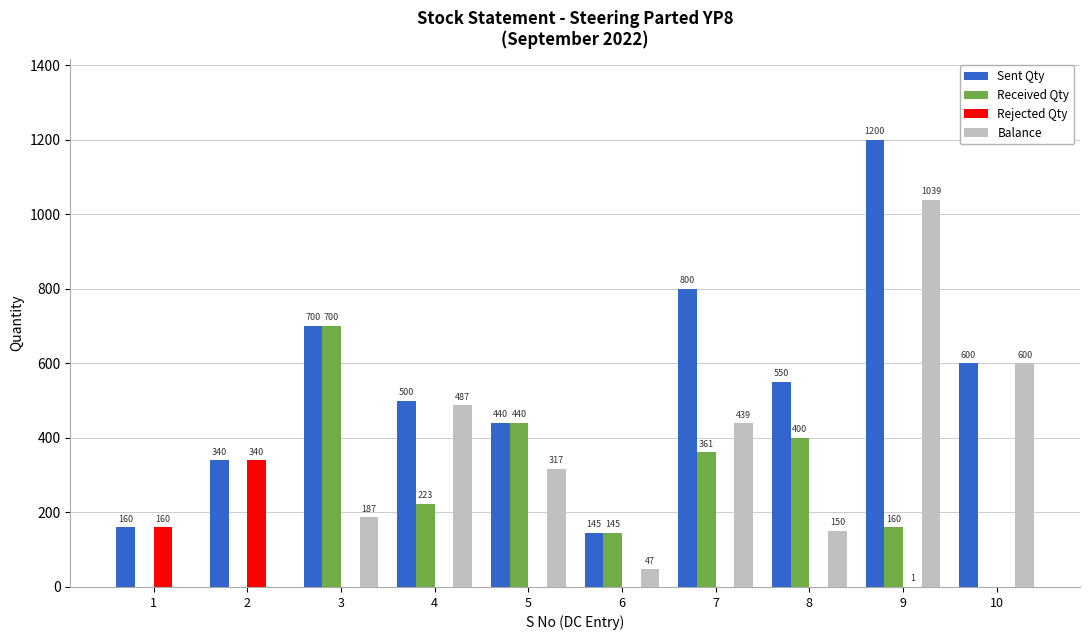

What is the sum of all Sent Qty values?

5435